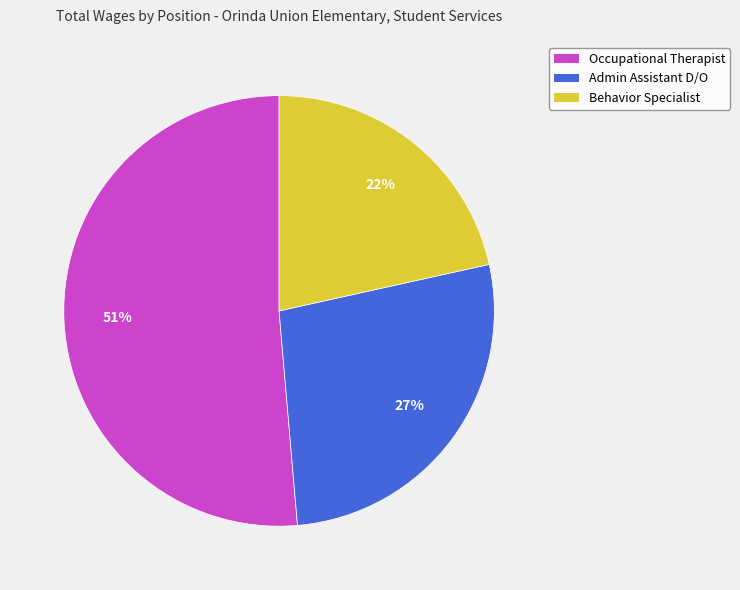

Does Occupational Therapist account for over 50% of the chart?

Yes